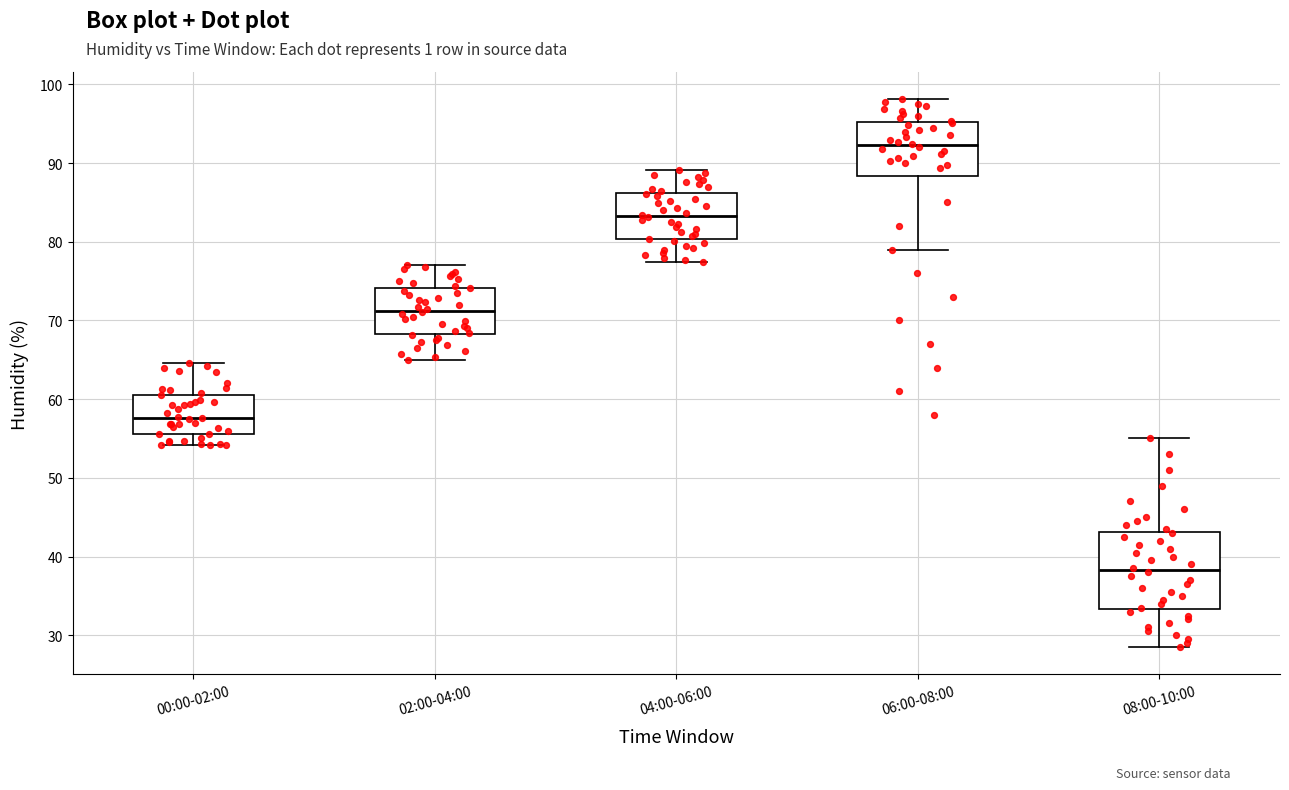

Where is the lower edge of the box for 00:00-02:00 on the y-axis? The values are not printed on the chart, so give them approximately, as read against the axis.

56